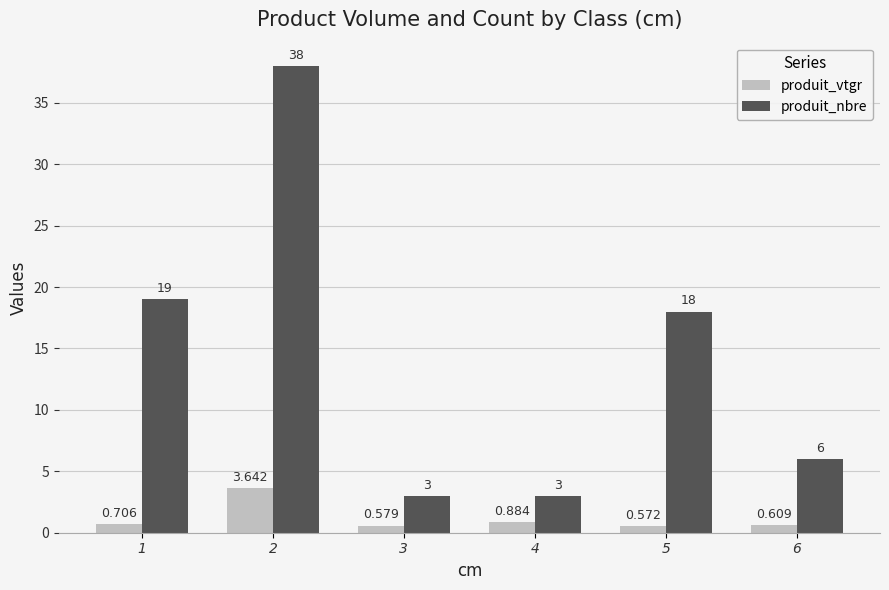

Which series changed the most between 1 and 2?

produit_nbre